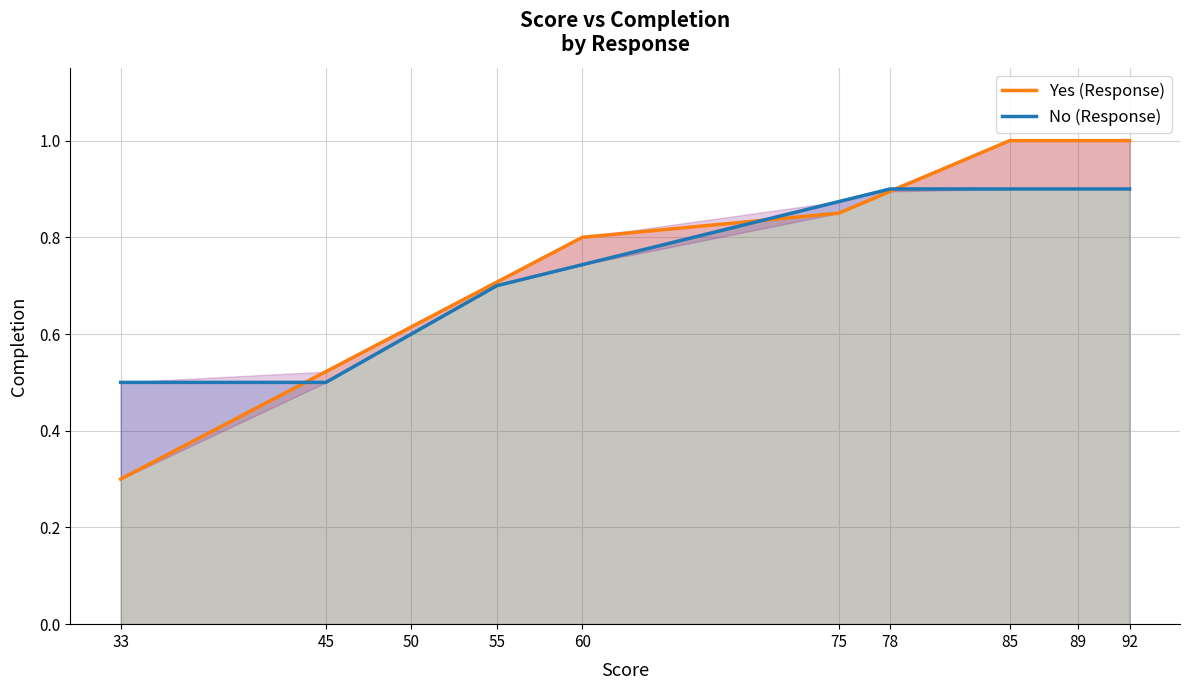

Between 55 and 60, which series saw the biggest shift?

Yes (Response)